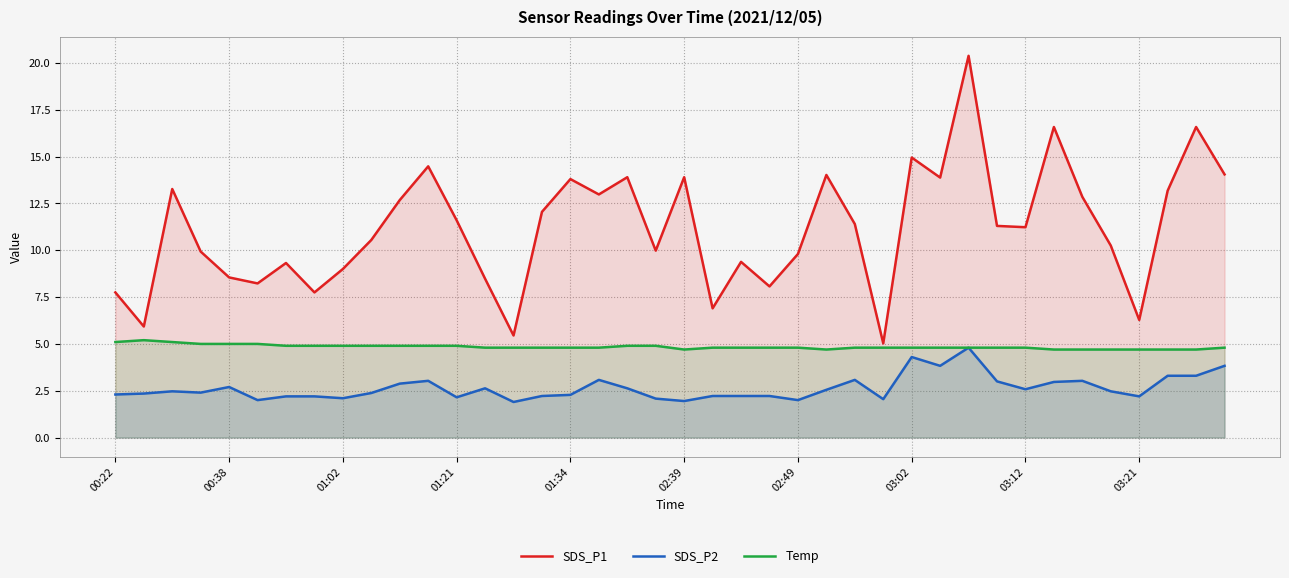

List the series in order of their overall mean, highest first.

SDS_P1, Temp, SDS_P2